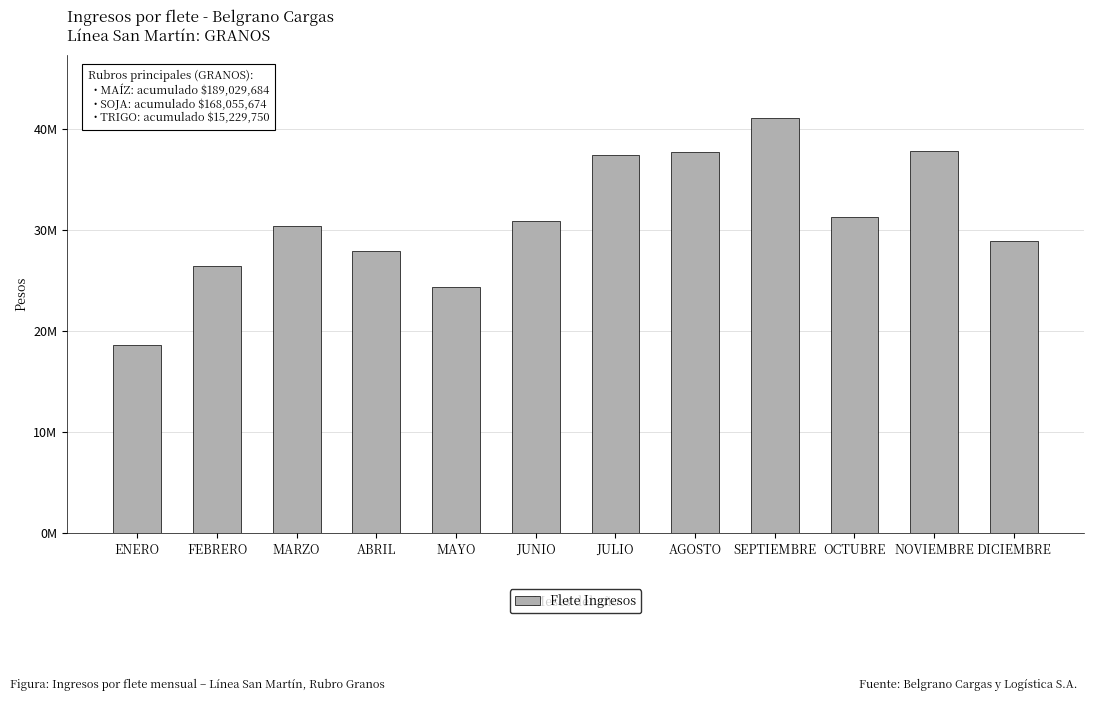

What is the label of the 2nd bar from the right?

NOVIEMBRE